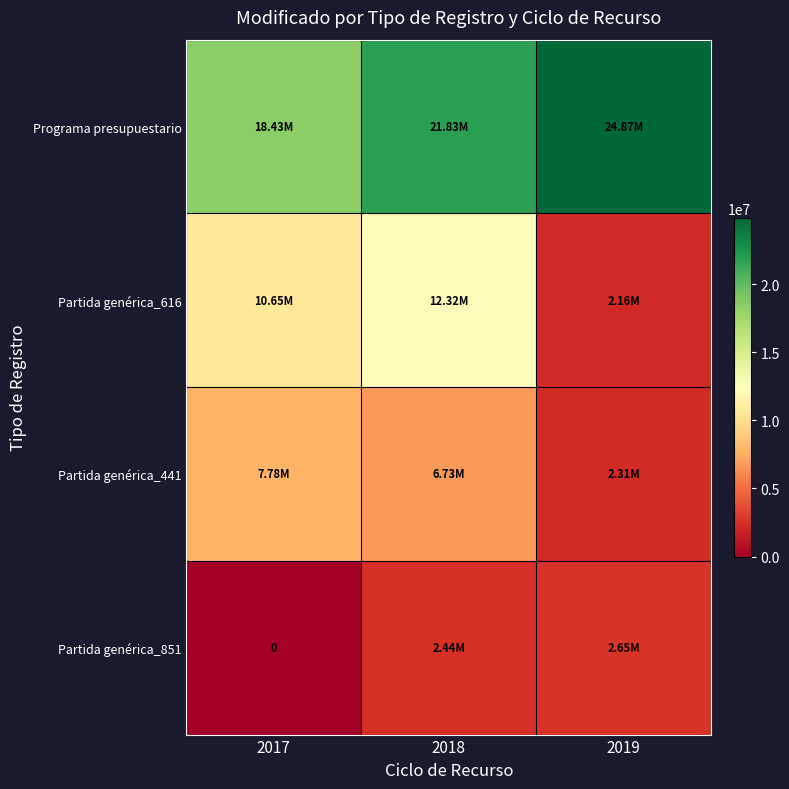

The value of Programa presupuestario at 2018 is 6710461.3. True or false?

False